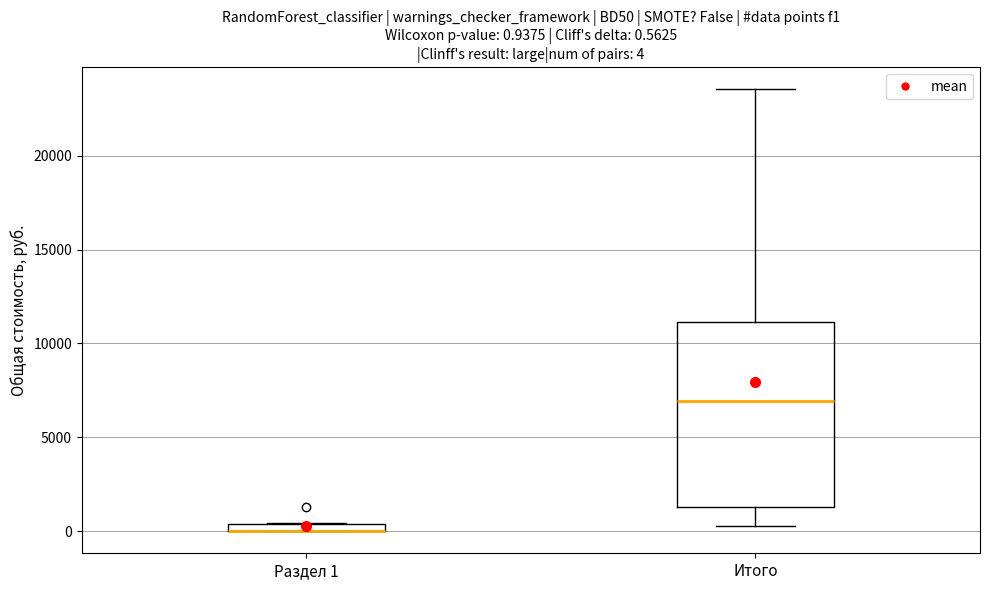

Comparing the boxes themselves (not the whiskers), which one is the tallest?

Итого